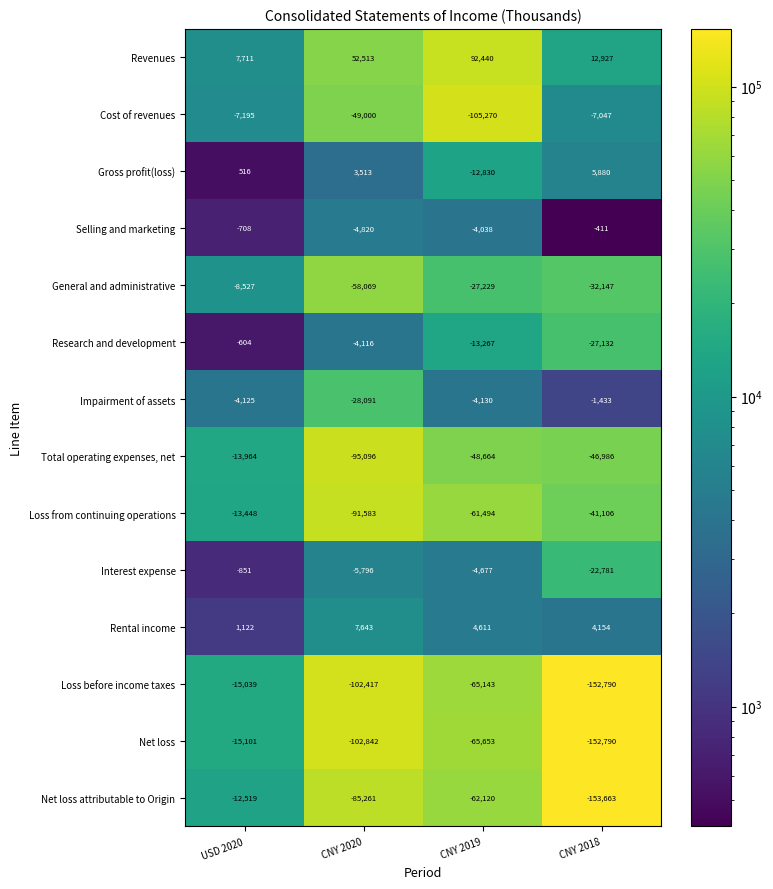

At CNY 2019, list the series in order from smallest to largest.

Cost of revenues, Net loss, Loss before income taxes, Net loss attributable to Origin, Loss from continuing operations, Total operating expenses, net, General and administrative, Research and development, Gross profit(loss), Interest expense, Impairment of assets, Selling and marketing, Rental income, Revenues